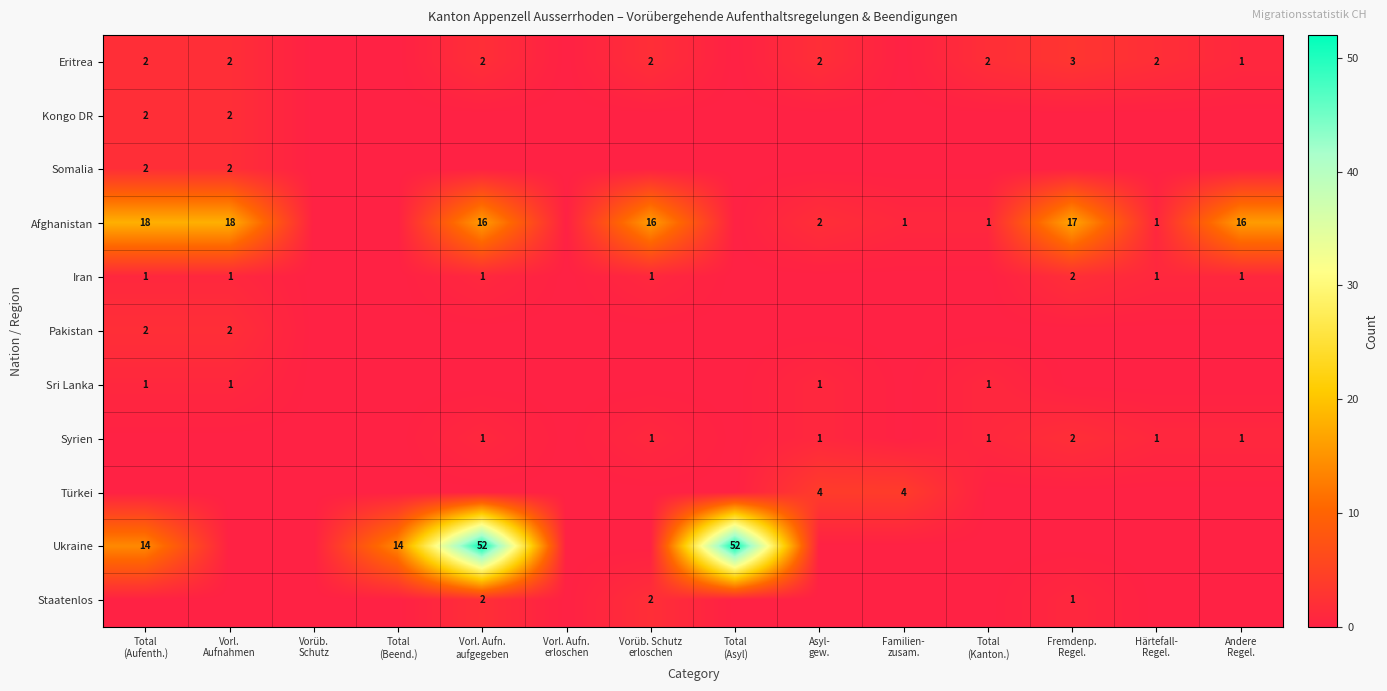

At which category does the chart reach its peak across all series?

Vorl. Aufn.
aufgegeben